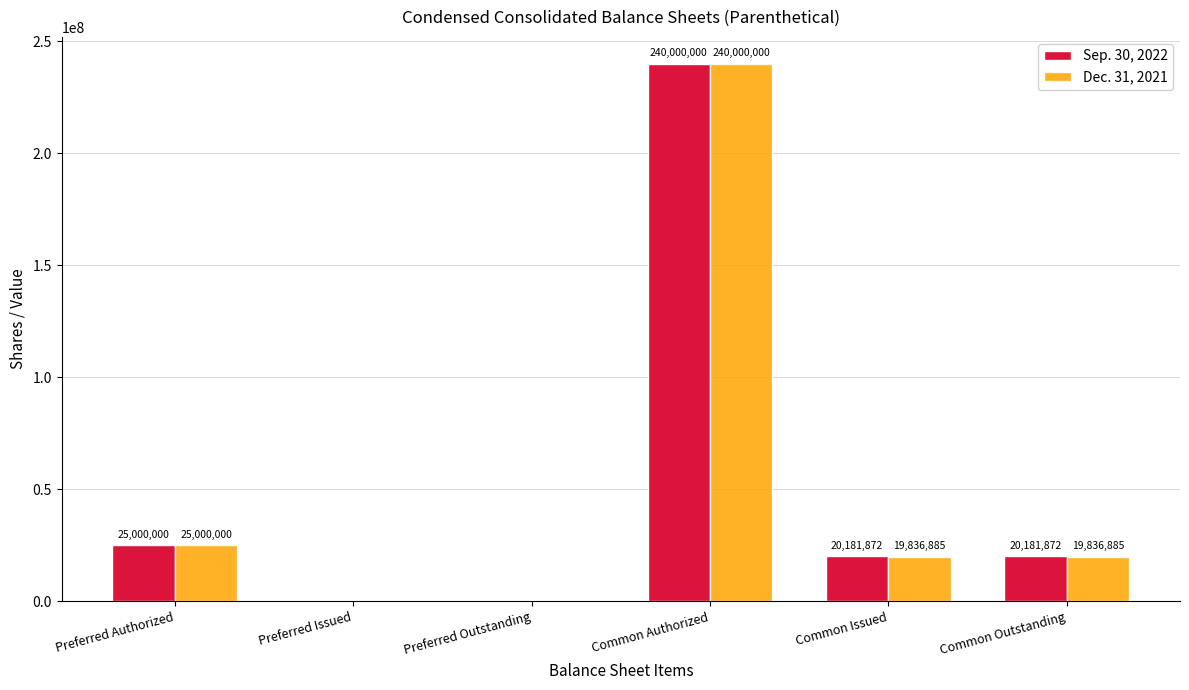

Where does the Sep. 30, 2022 series first go above 20181872?

Preferred Authorized